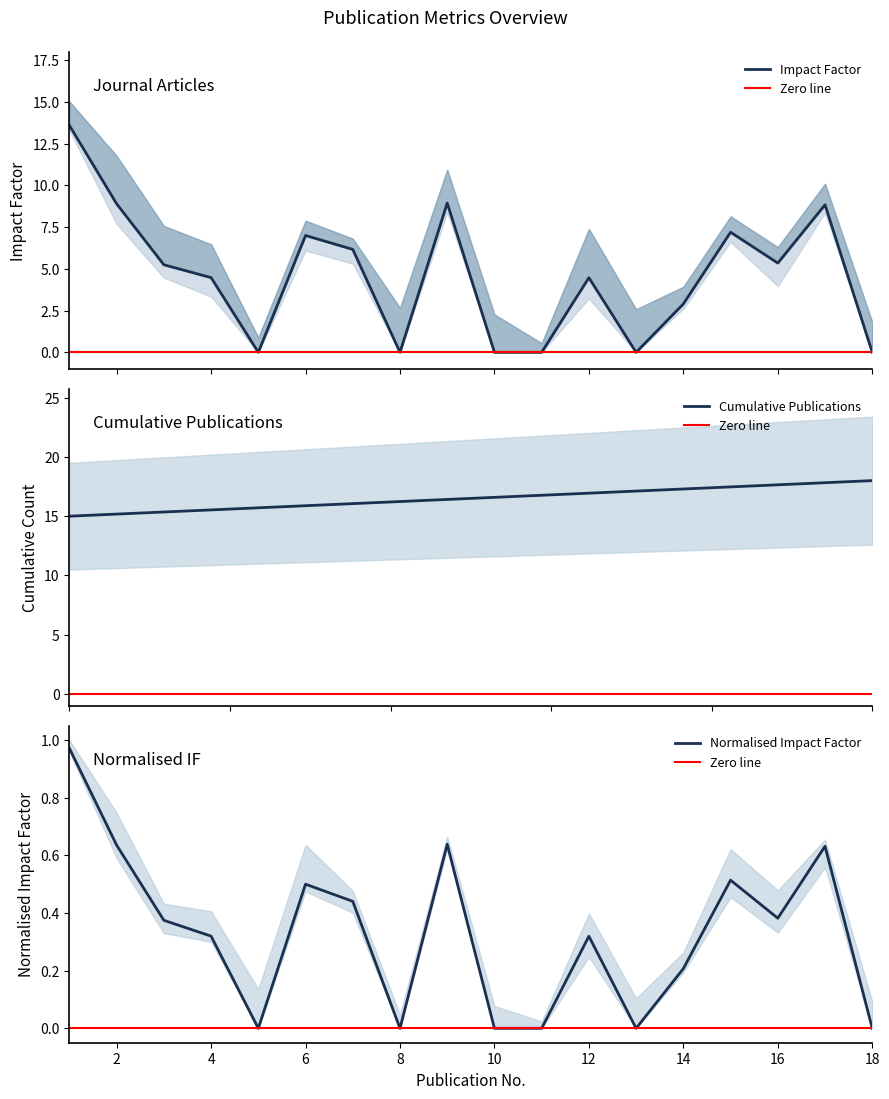

What is the difference between the maximum and minimum values in the journal article series?

13.6